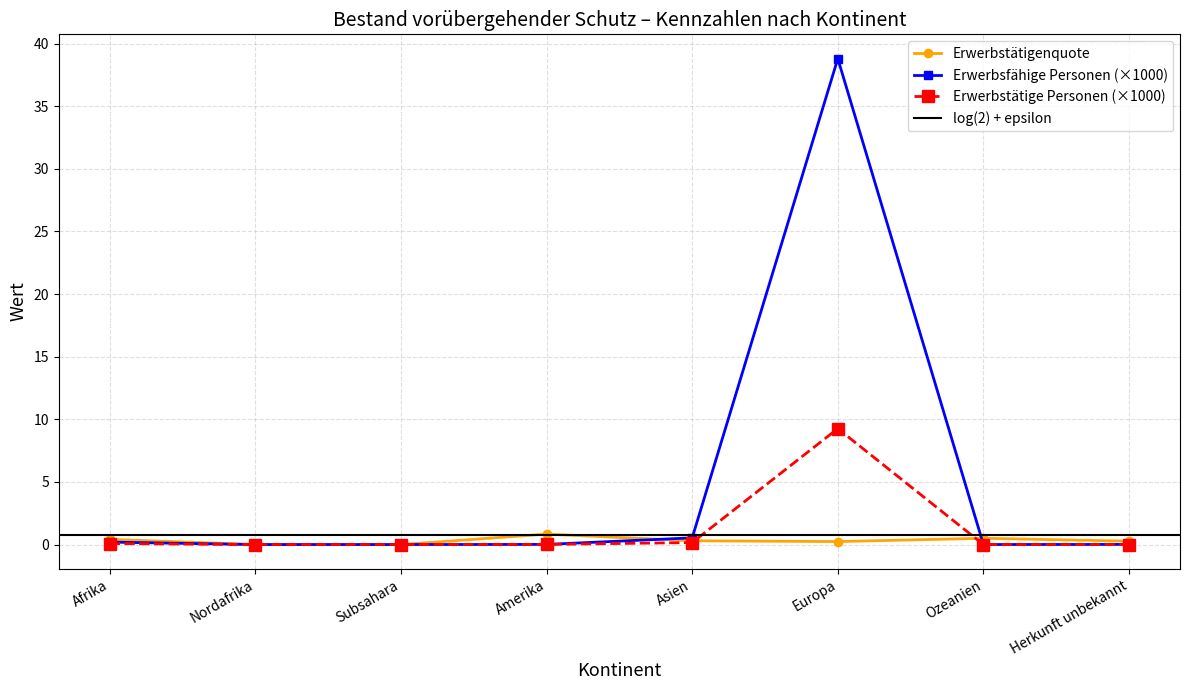

How many data points in Erwerbsfähige Personen are above 0?

6